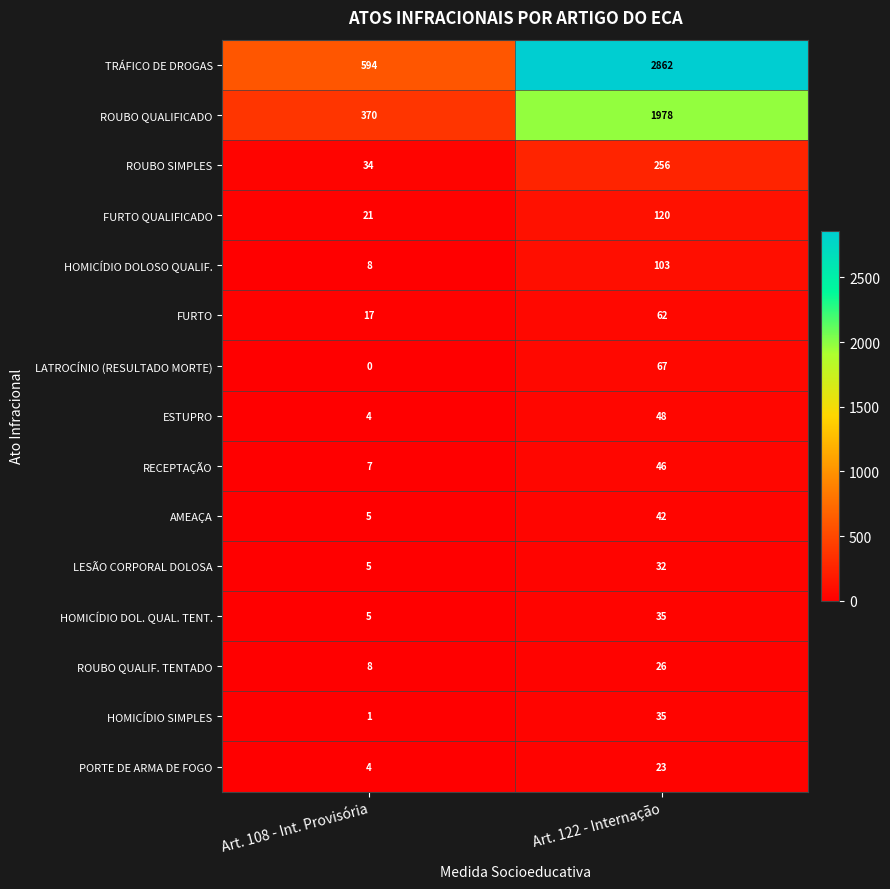

Which series has the largest total across all categories?

TRÁFICO DE DROGAS